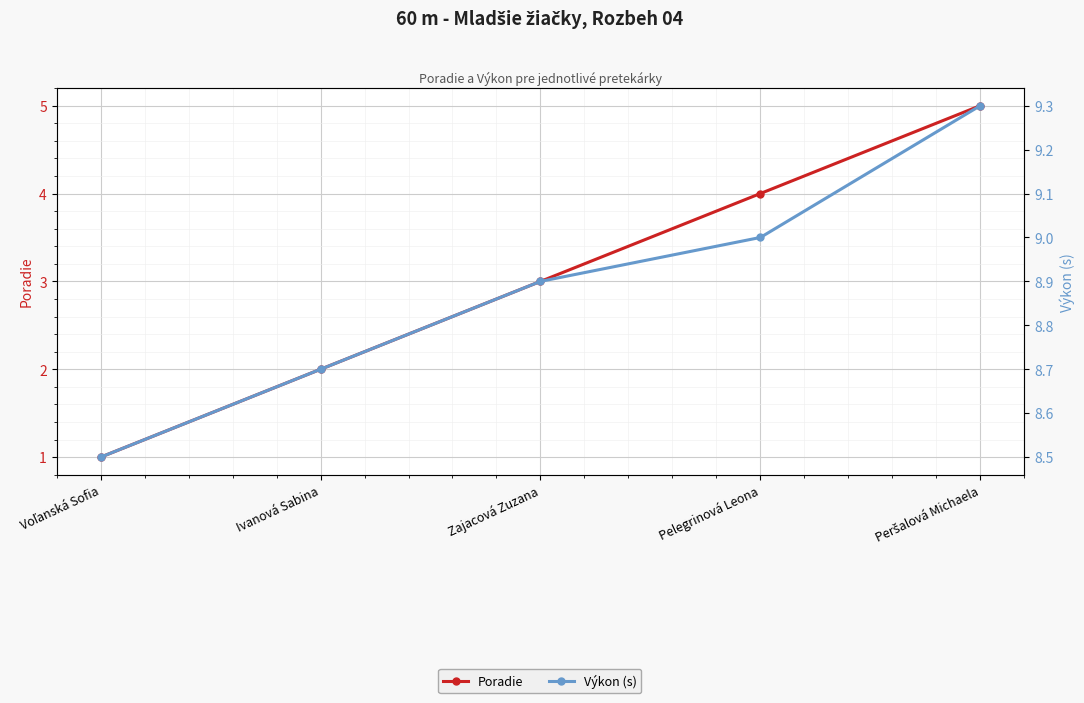

At Voľanská Sofia, list the series in order from smallest to largest.

Poradie, Výkon (s)